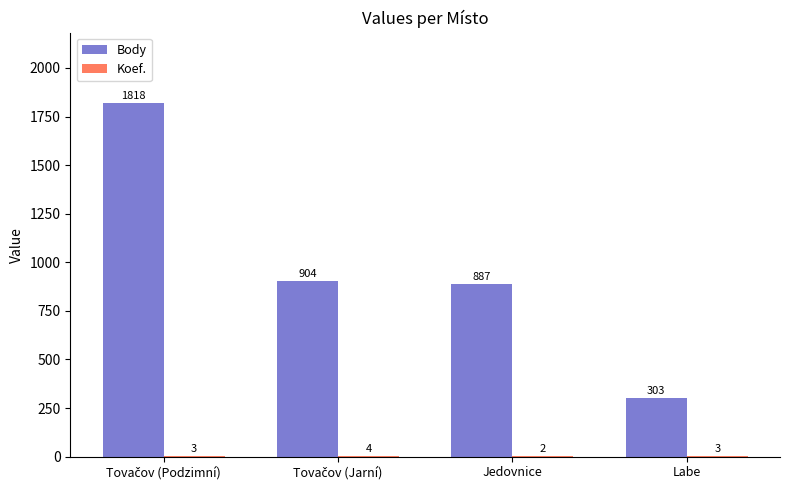

Which series has the largest total across all categories?

Body